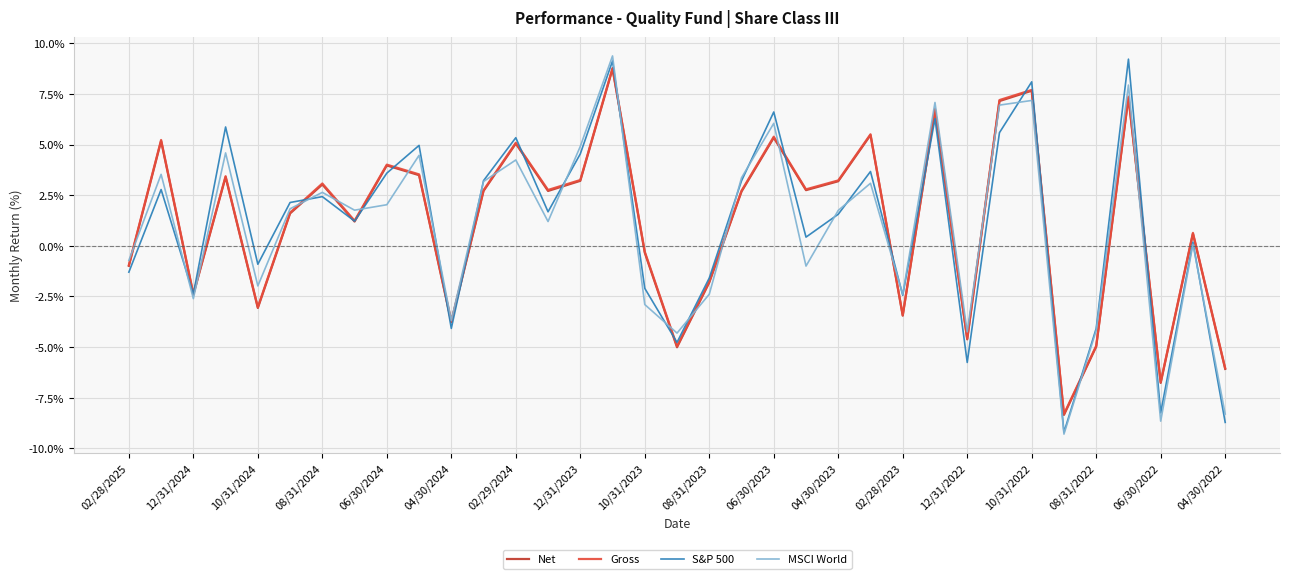

What is the smallest value displayed?

-9.3